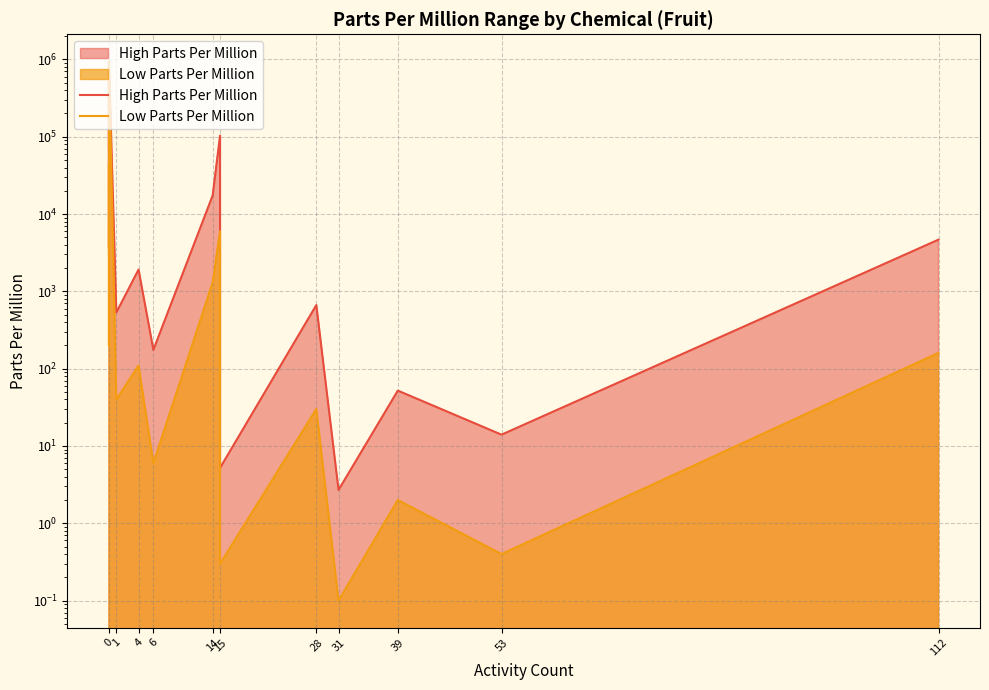

How many interior local peaks does the Low Parts Per Million series have?

6